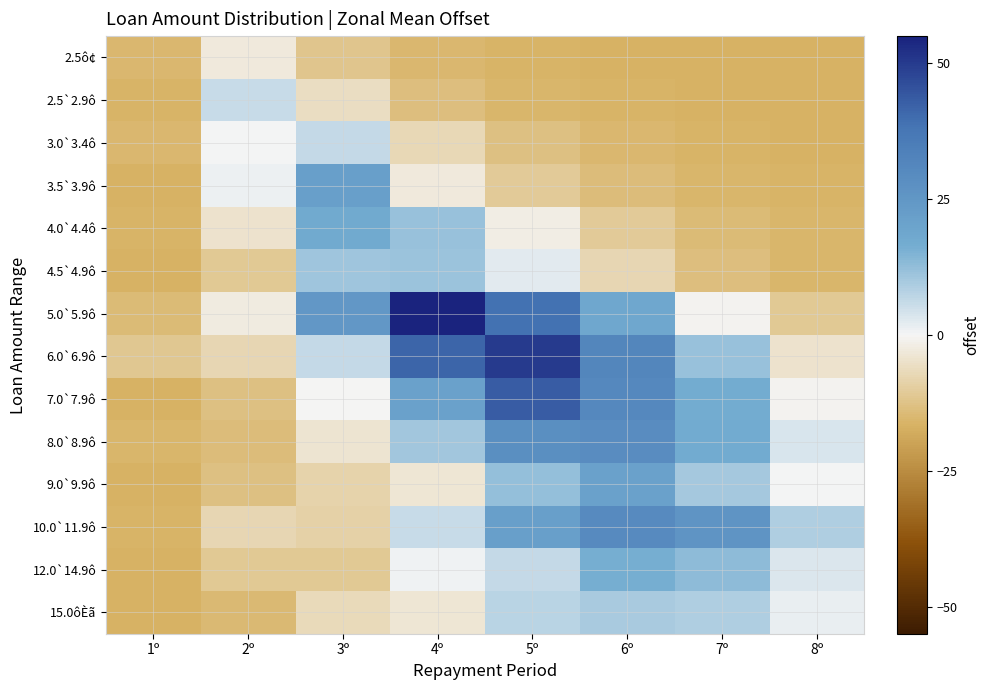

What is the total value across all series at 3º?

30.4